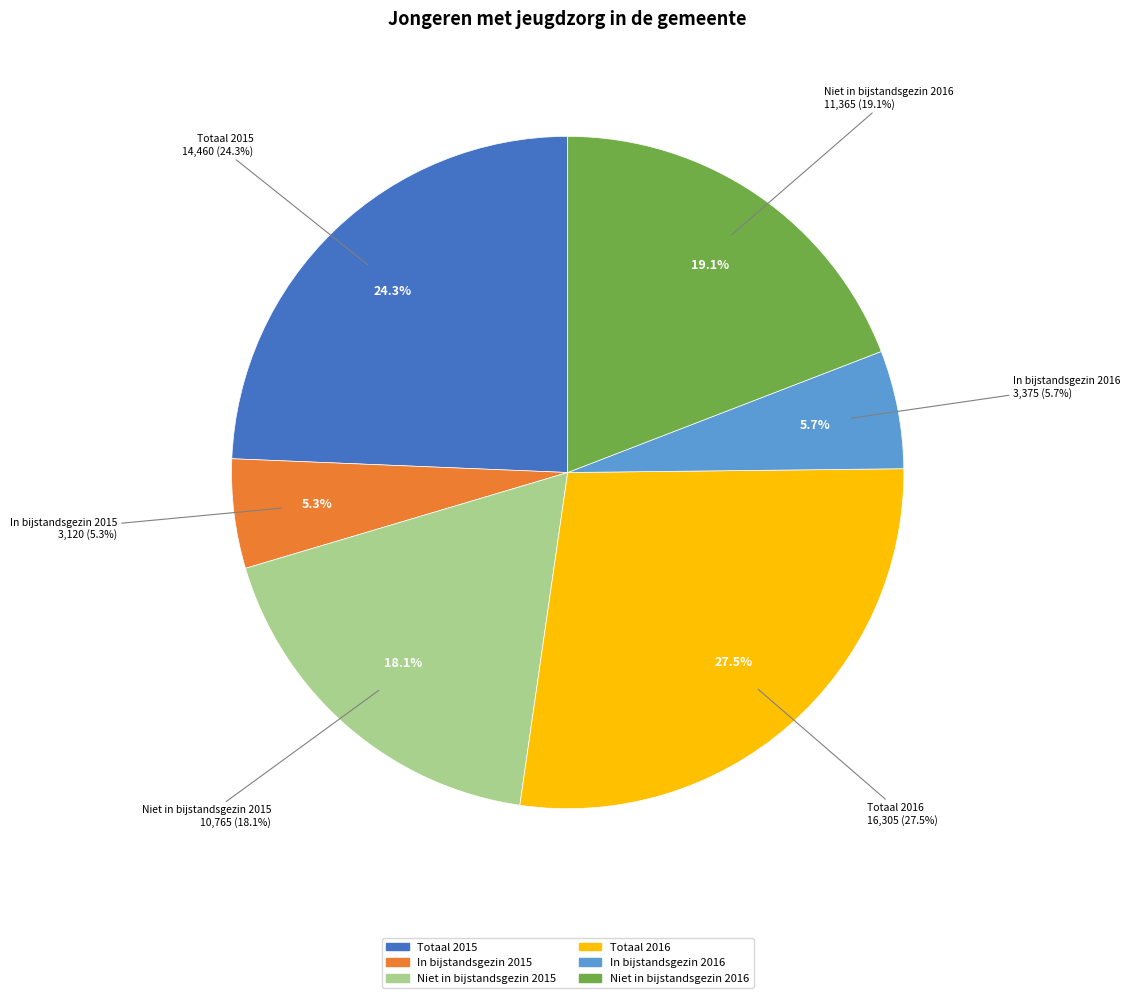

Is there any slice that represents more than half of the pie?

No